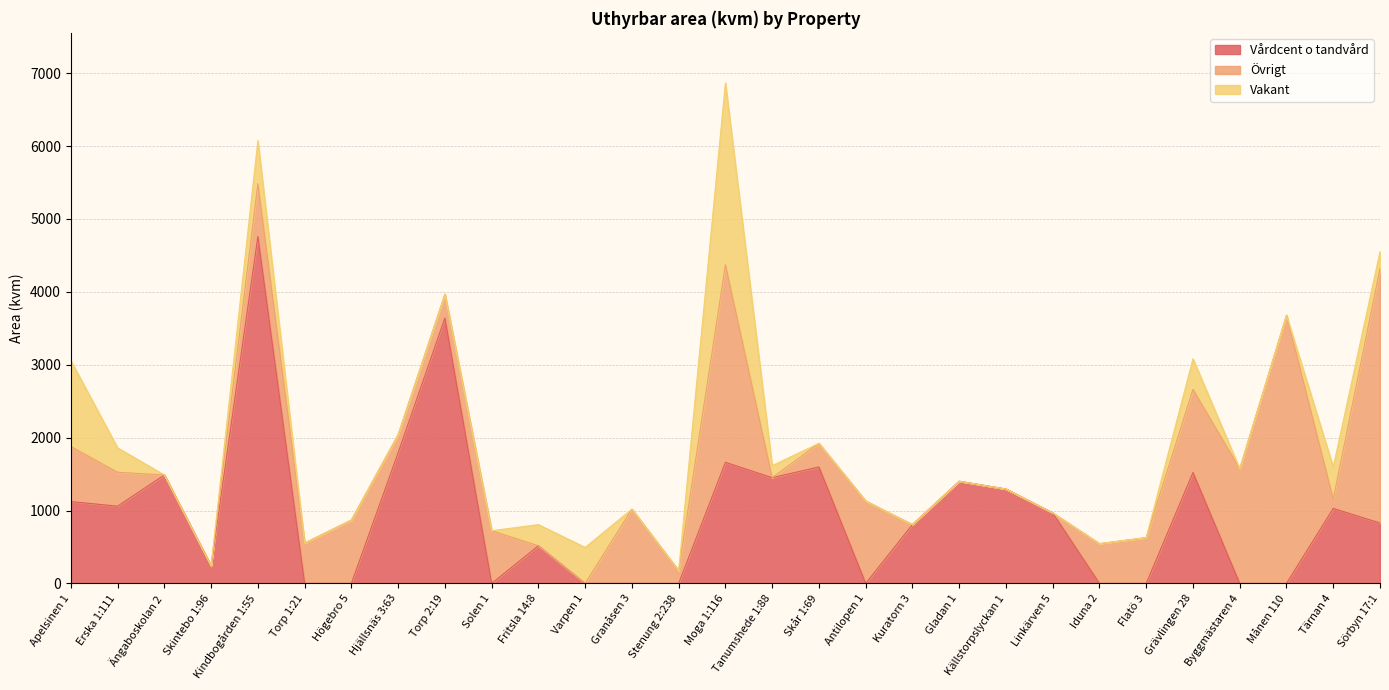

True or false: Övrigt has more than 2 points higher than both neighbors.

True